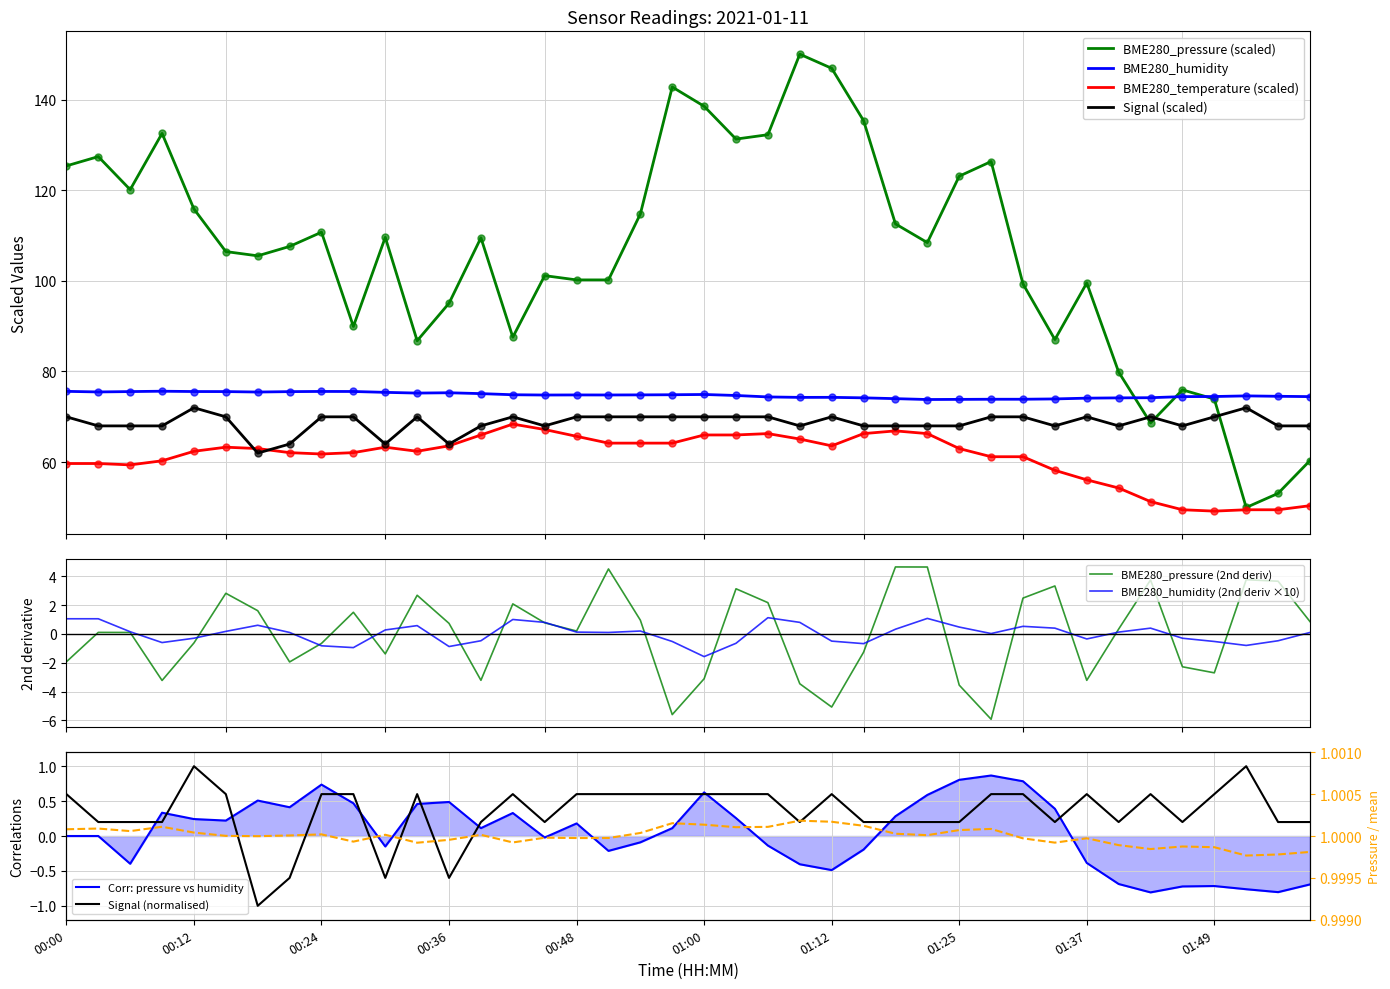

At which label does BME280_pressure reach its peak?

01:09